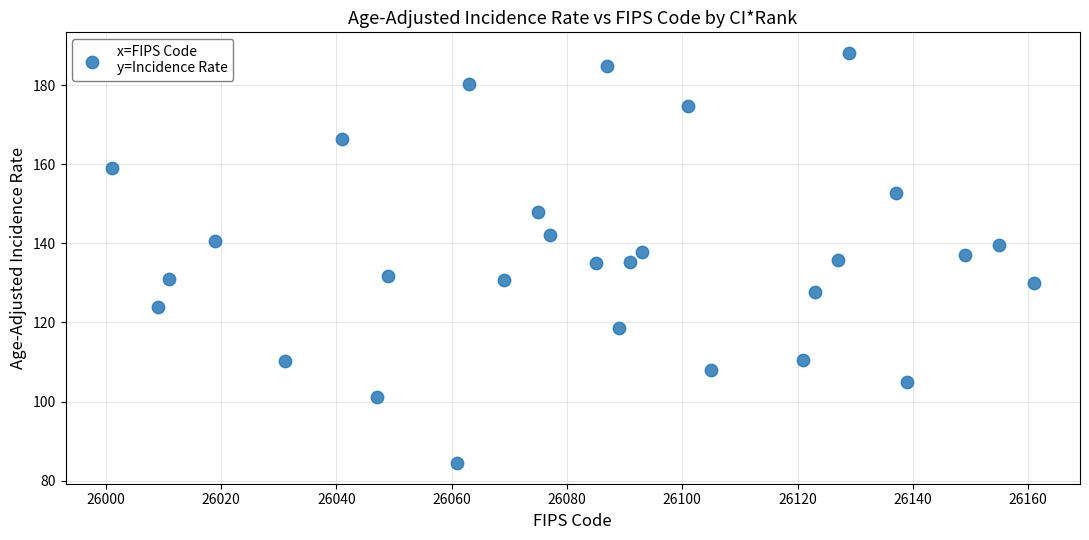

What is the range of Y values (max minus min)?

103.8